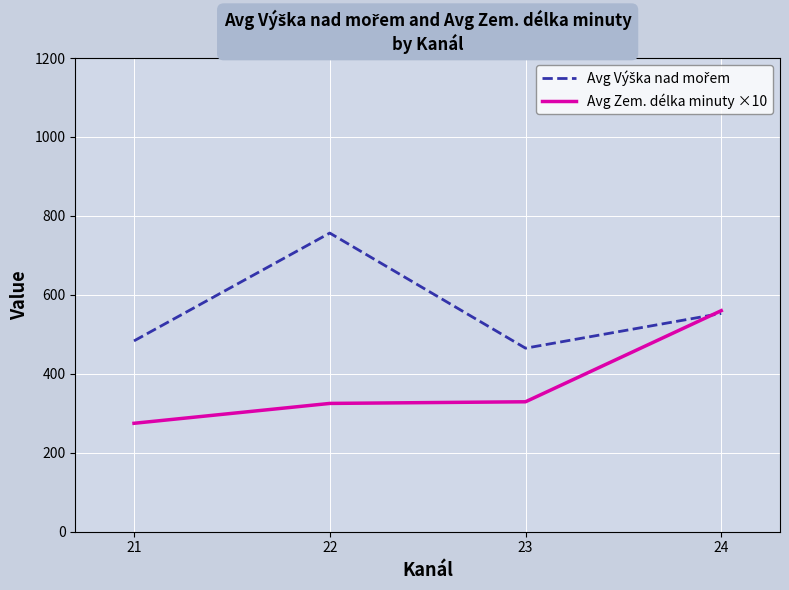

At which category is the sum across all series the highest?

24